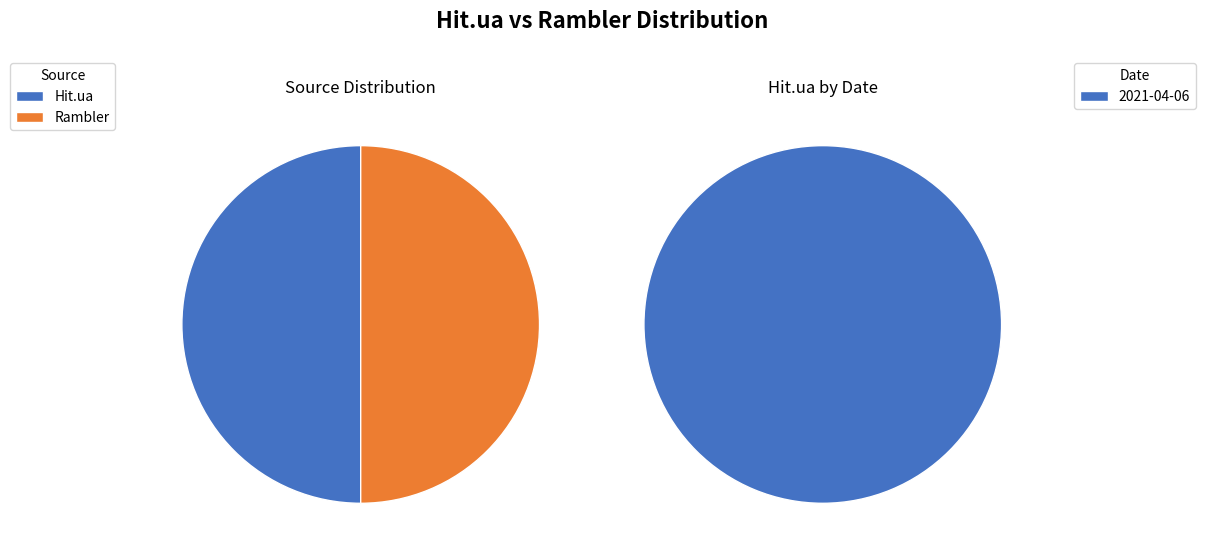

Is 2021-07-16 the majority of the pie?

No